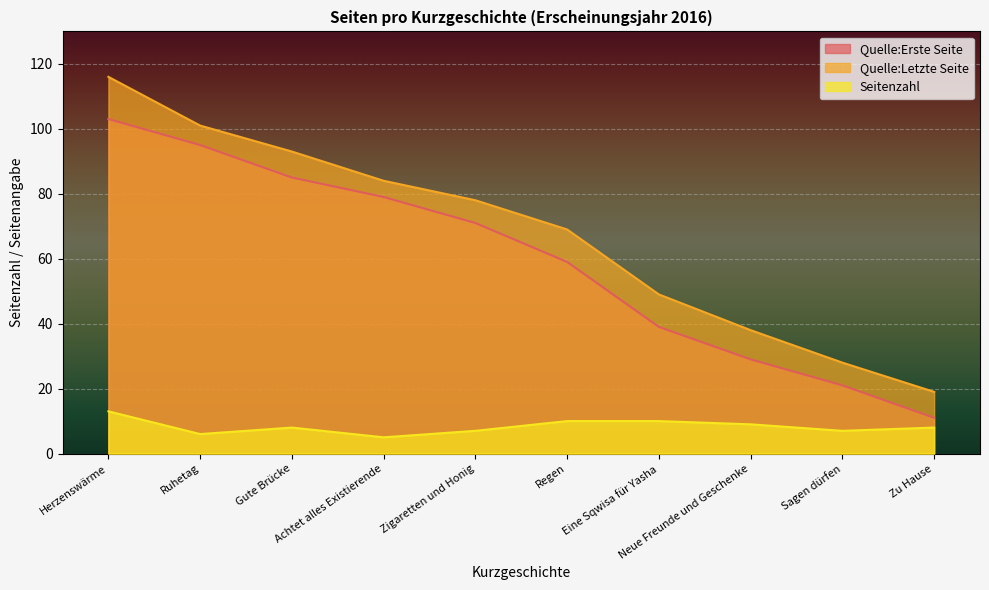

Reading left to right, extract all data points from this chart.

Quelle:Erste Seite: Herzenswärme=103	Ruhetag=95	Gute Brücke=85	Achtet alles Existierende=79	Zigaretten und Honig=71	Regen=59	Eine Sqwisa für Yasha=39	Neue Freunde und Geschenke=29	Sagen dürfen=21	Zu Hause=11
Quelle:Letzte Seite: Herzenswärme=116	Ruhetag=101	Gute Brücke=93	Achtet alles Existierende=84	Zigaretten und Honig=78	Regen=69	Eine Sqwisa für Yasha=49	Neue Freunde und Geschenke=38	Sagen dürfen=28	Zu Hause=19
Seitenzahl: Herzenswärme=13	Ruhetag=6	Gute Brücke=8	Achtet alles Existierende=5	Zigaretten und Honig=7	Regen=10	Eine Sqwisa für Yasha=10	Neue Freunde und Geschenke=9	Sagen dürfen=7	Zu Hause=8